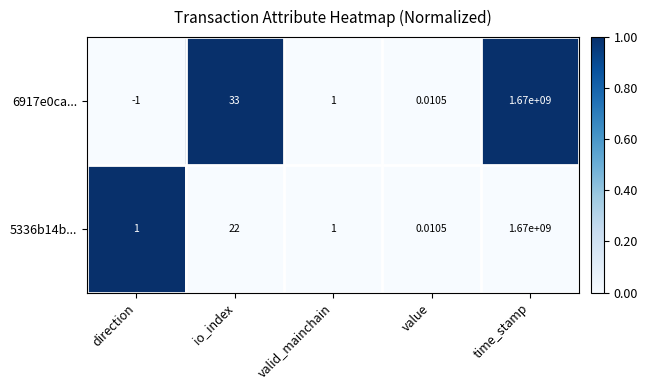

At which label is 5336b14b... closest to 835000000?

io_index